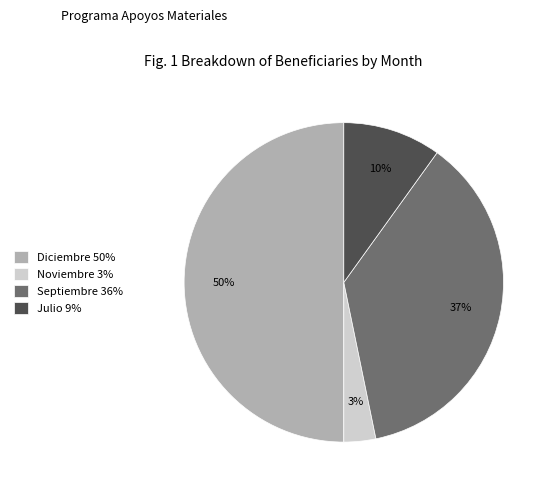

Is the sum of Diciembre 50% and Julio 9% greater than half?

Yes